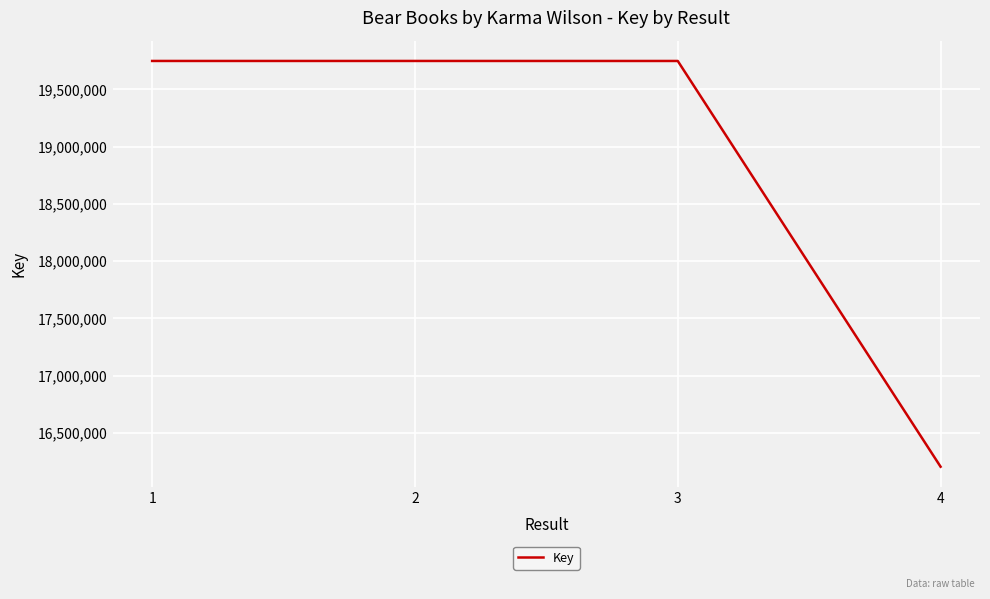

What is the minimum value shown in the chart?

16204007